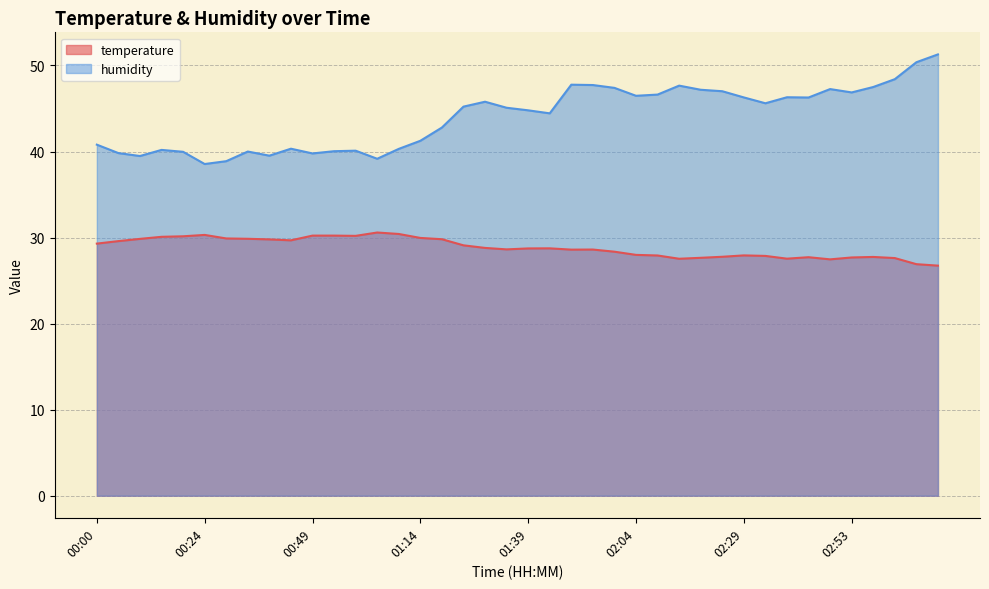

Reading right to left, what are all the values shown in this chart?

temperature: 26.7	26.9	27.6	27.8	27.7	27.5	27.7	27.6	27.9	27.9	27.8	27.6	27.5	27.9	28.0	28.4	28.6	28.6	28.8	28.7	28.6	28.8	29.1	29.8	30.0	30.4	30.6	30.2	30.2	30.2	29.7	29.8	29.9	29.9	30.3	30.1	30.1	29.9	29.6	29.3
humidity: 51.3	50.4	48.4	47.5	46.9	47.3	46.3	46.3	45.6	46.3	47.0	47.2	47.7	46.6	46.5	47.4	47.7	47.8	44.4	44.8	45.1	45.8	45.2	42.8	41.2	40.3	39.2	40.1	40.0	39.8	40.3	39.5	40.0	38.9	38.5	40.0	40.2	39.5	39.8	40.8